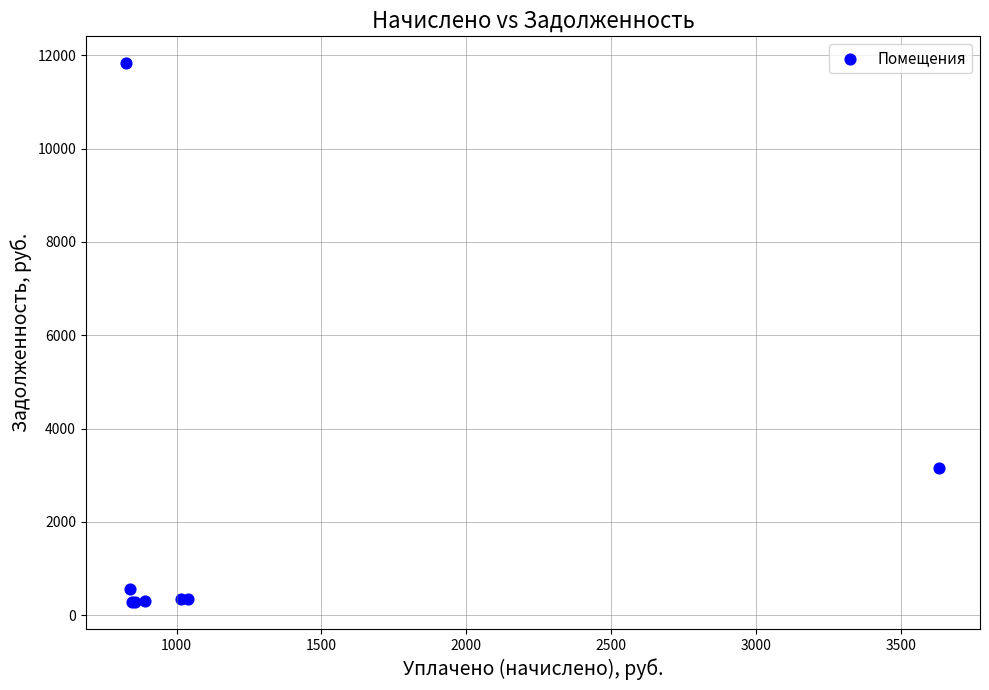

What Y value in the scatter plot is closest to 6054?

3163.5